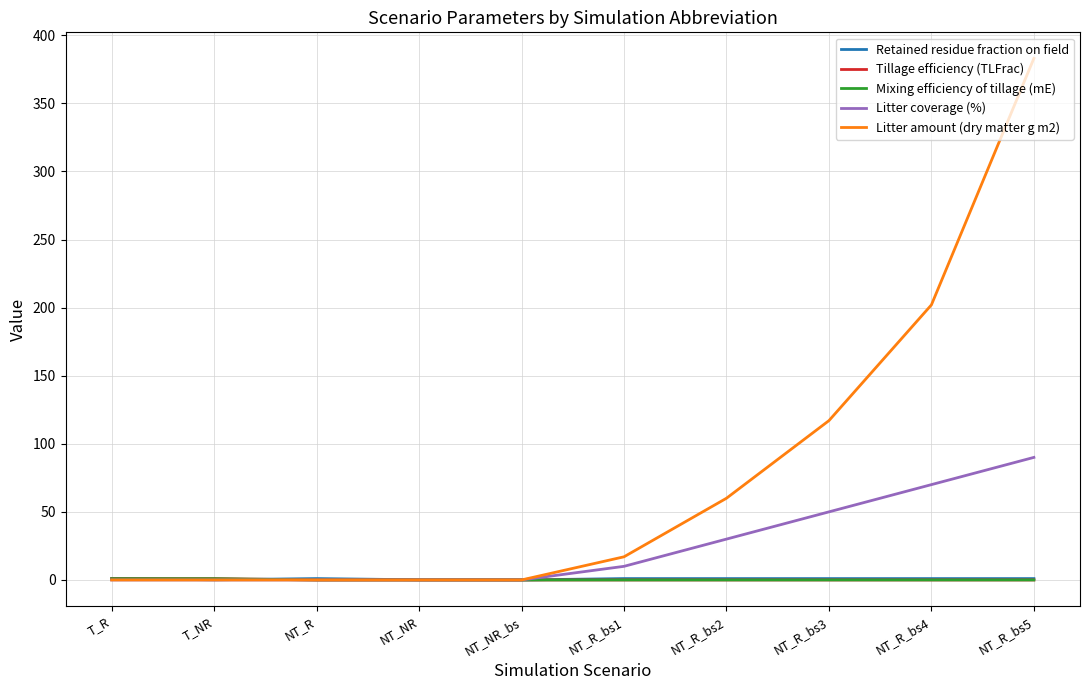

Which category has the highest value across all series?

NT_R_bs5